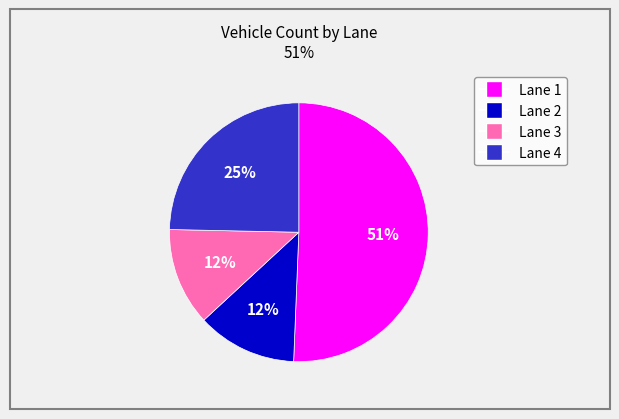

To the nearest percent, what percentage of the pie is Lane 3?

12%